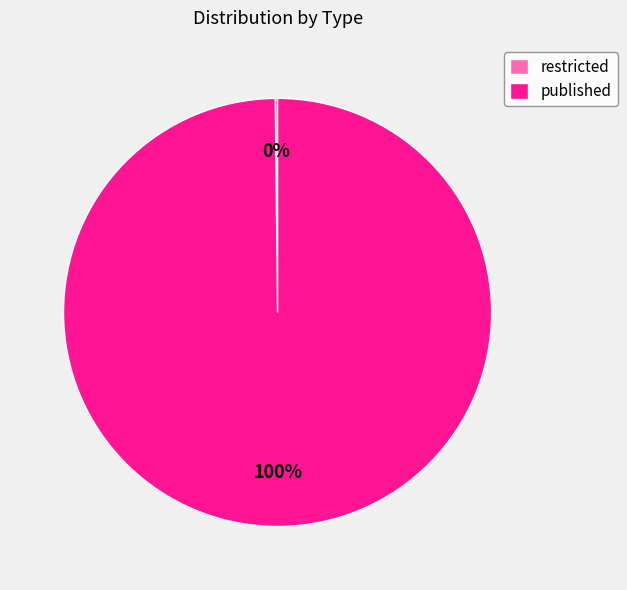

Is there a majority slice in this chart?

Yes